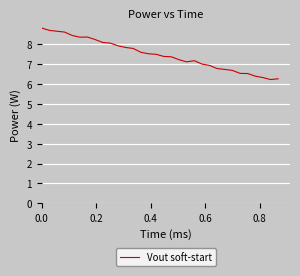

What is the difference between the maximum and minimum values?

2.6